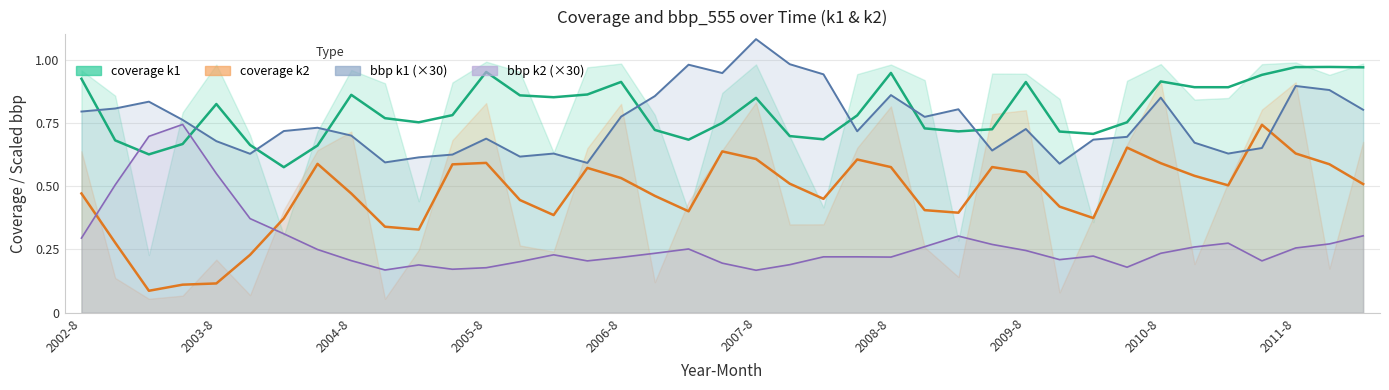

Which series has the widest spread of values?

coverage k2